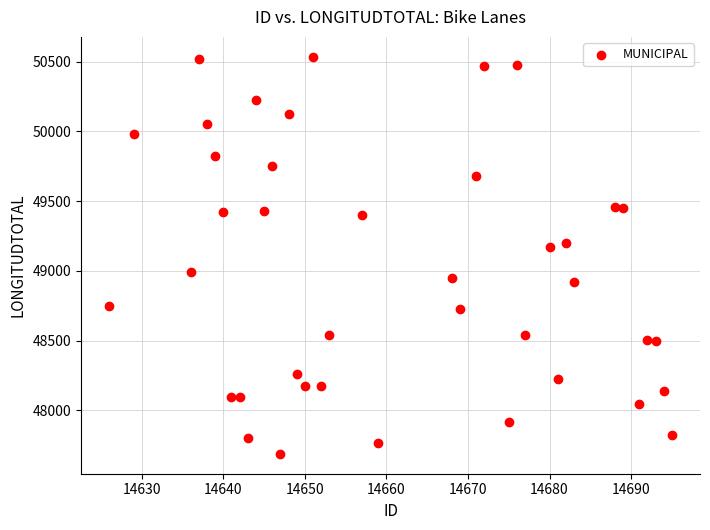

What is the range of X values (max minus min)?

69.0